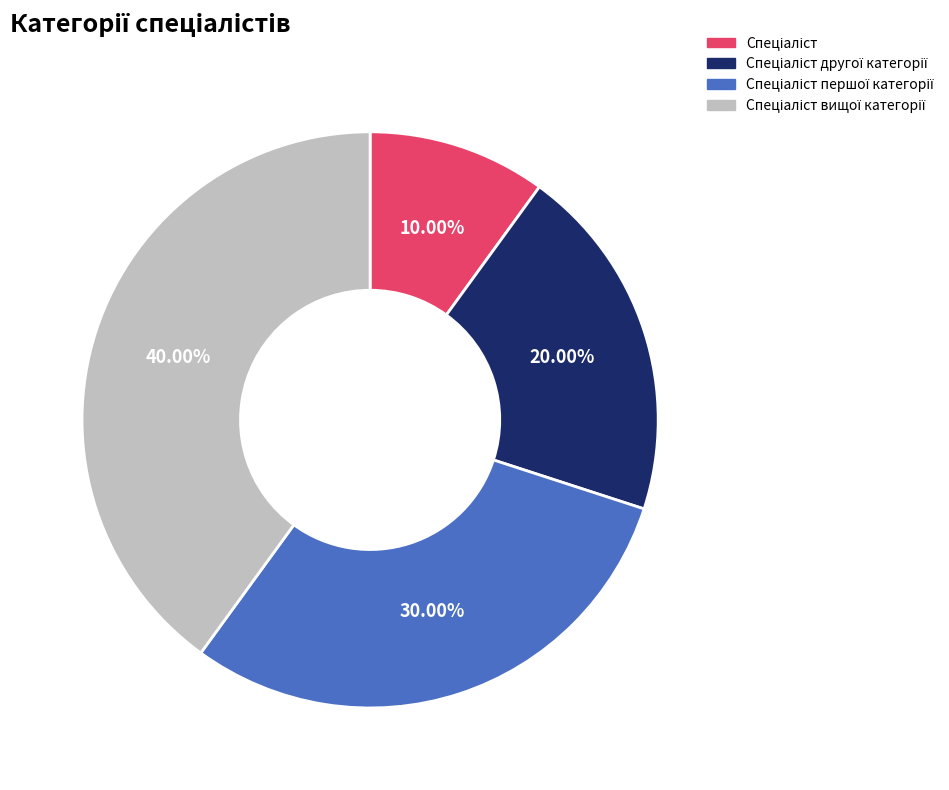

Is there any slice that represents more than half of the pie?

No